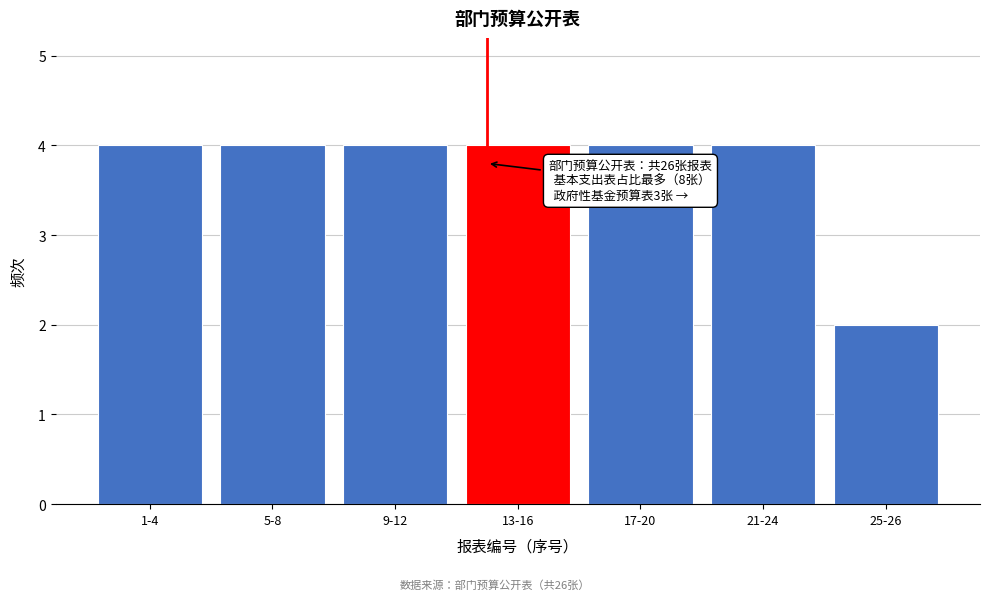

Reading left to right, what are all the values shown in this chart?

1-4=4	5-8=4	9-12=4	13-16=4	17-20=4	21-24=4	25-26=2